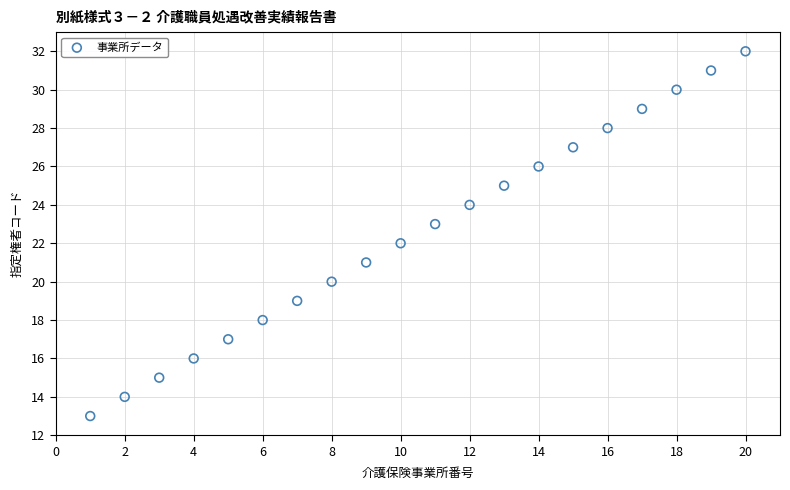

What is the range of Y values (max minus min)?

19